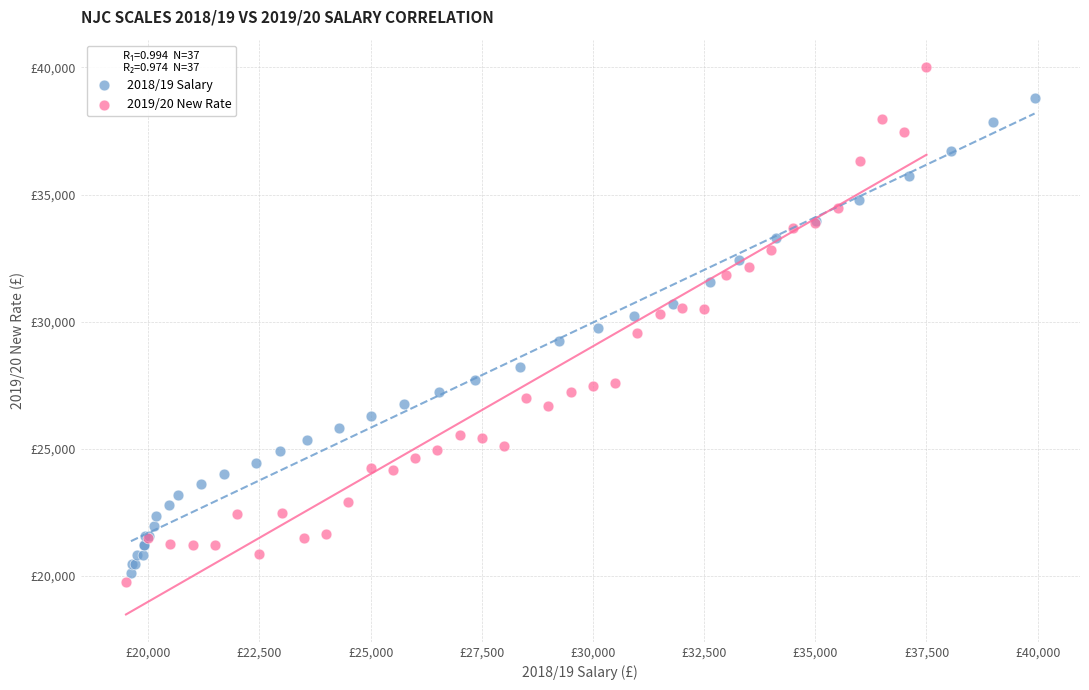

Which series contains the highest Y value?

2019/20 New Rate